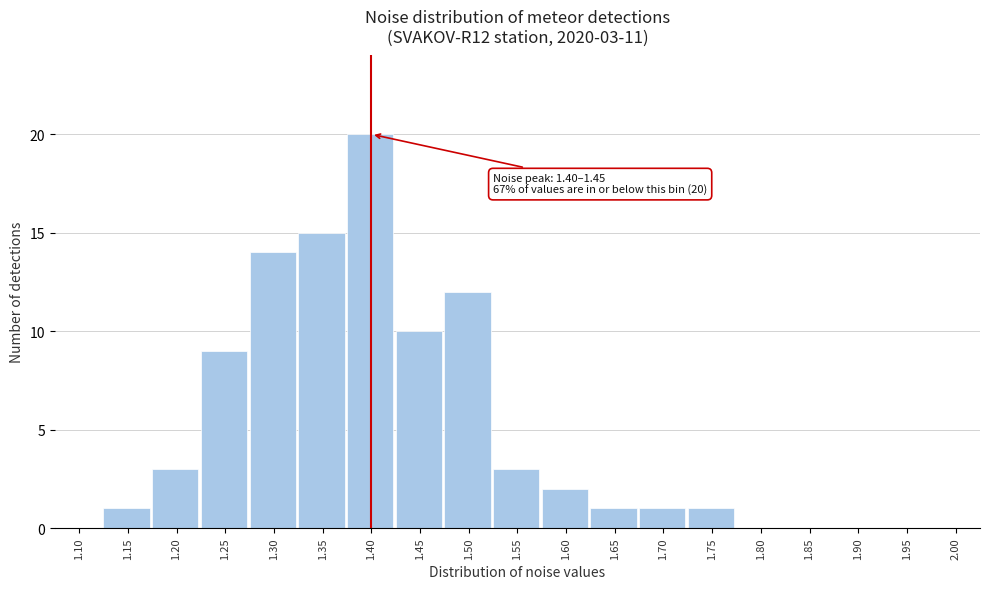

Reading left to right, transcribe all the data shown in this chart.

1.10=0	1.15=1	1.20=3	1.25=9	1.30=14	1.35=15	1.40=20	1.45=10	1.50=12	1.55=3	1.60=2	1.65=1	1.70=1	1.75=1	1.80=0	1.85=0	1.90=0	1.95=0	2.00=0